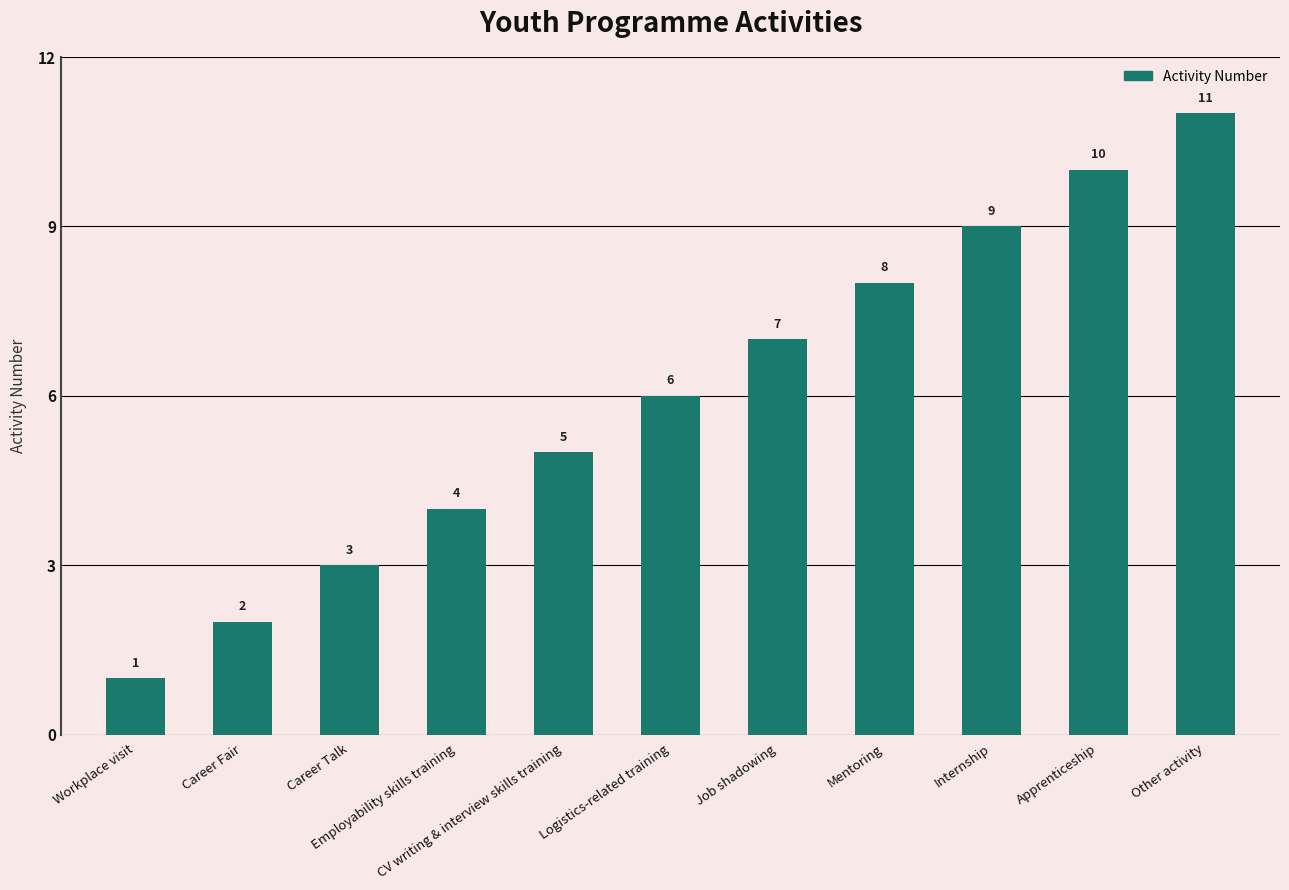

Is it true that the value at Workplace visit is 1?

True